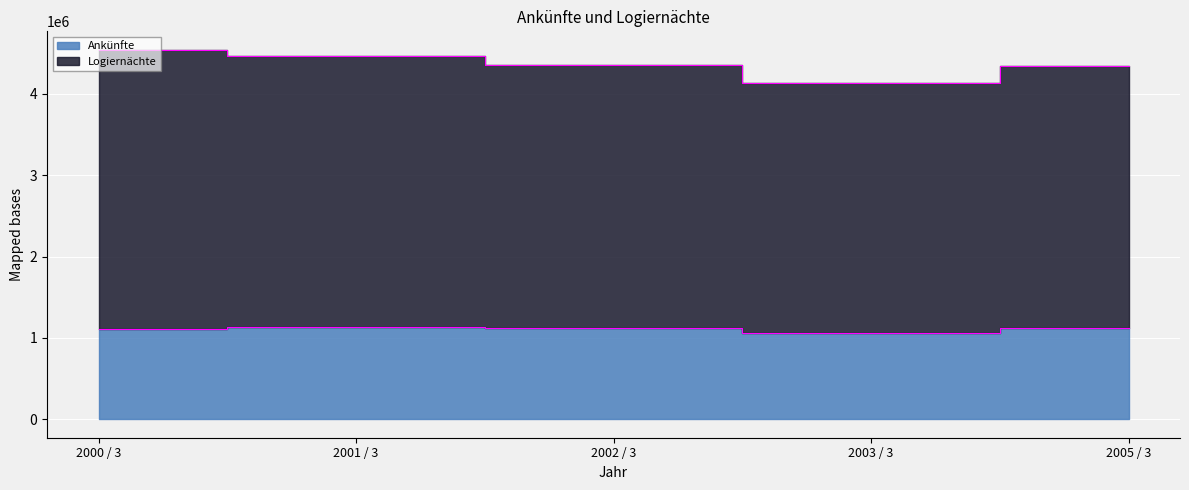

What is the sum of the Logiernächte values at 2000 / 3 and 2003 / 3?

8675341